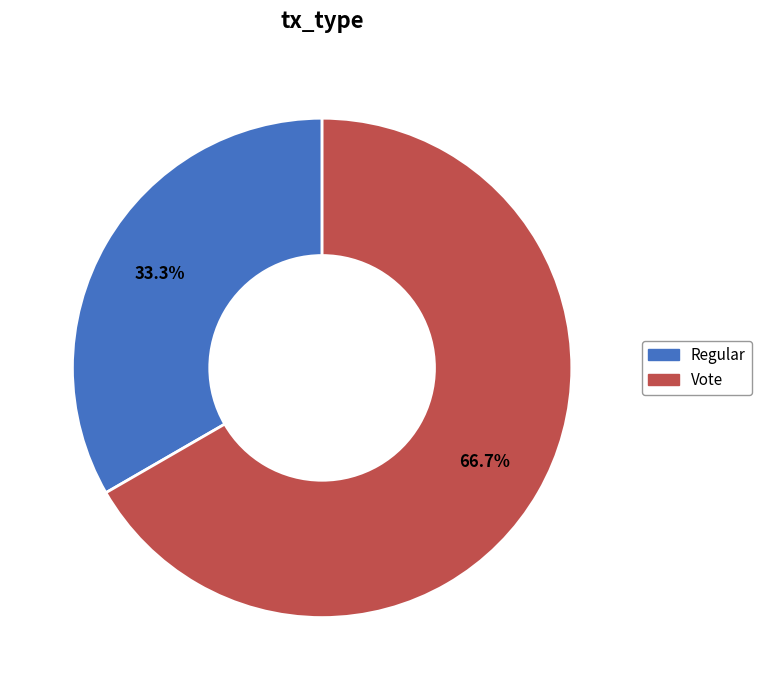

What is the total percentage of Regular and Vote?

100.0%